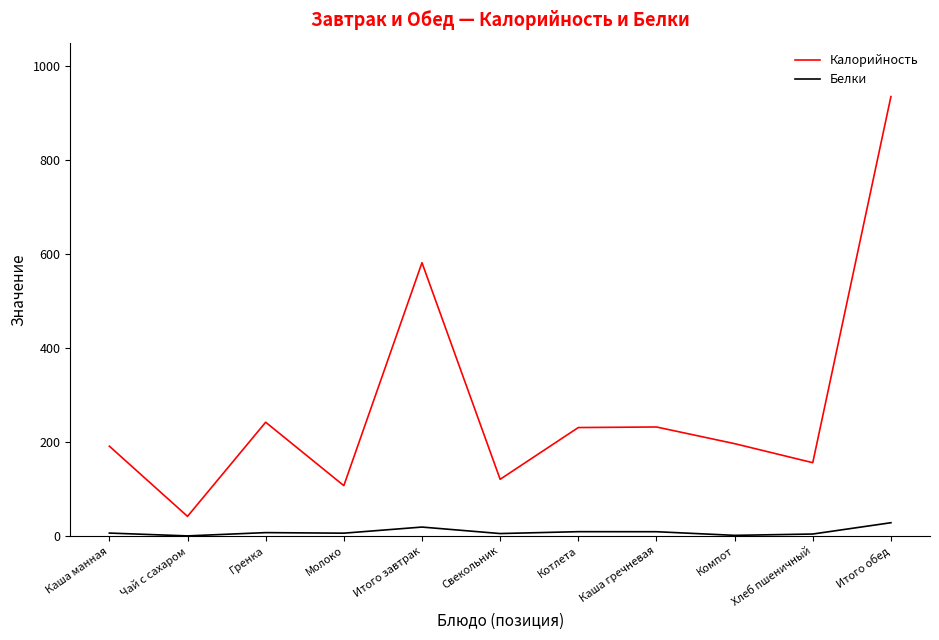

List the series in order of their peak value, highest first.

Калорийность, Белки